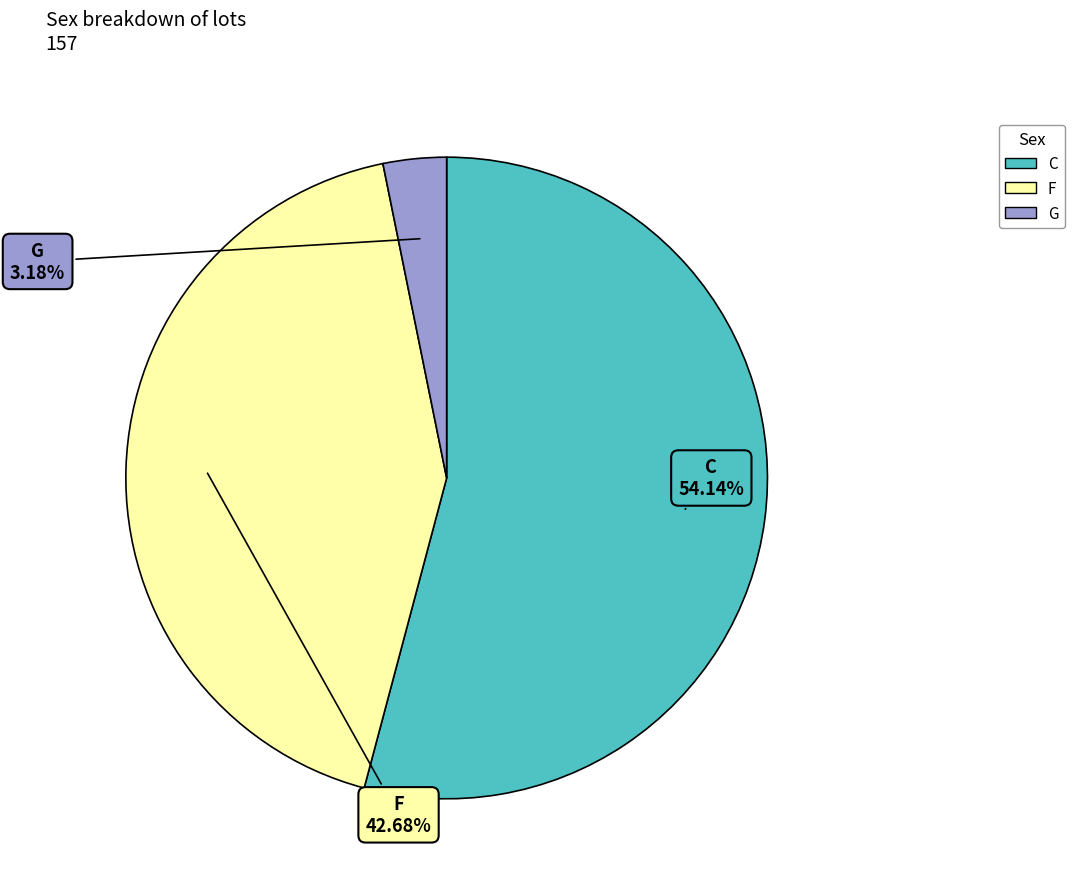

Between G and F, which is larger?

F